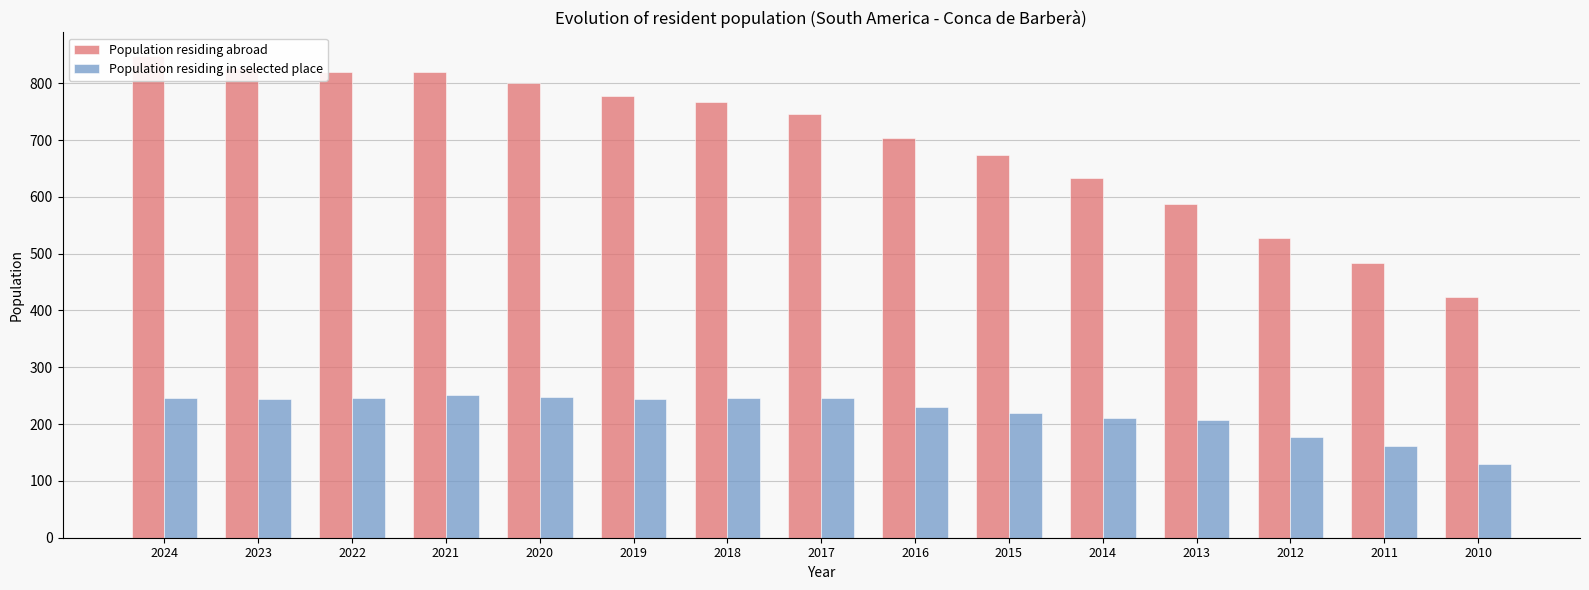

Which label corresponds to the smallest value in the chart?

2010